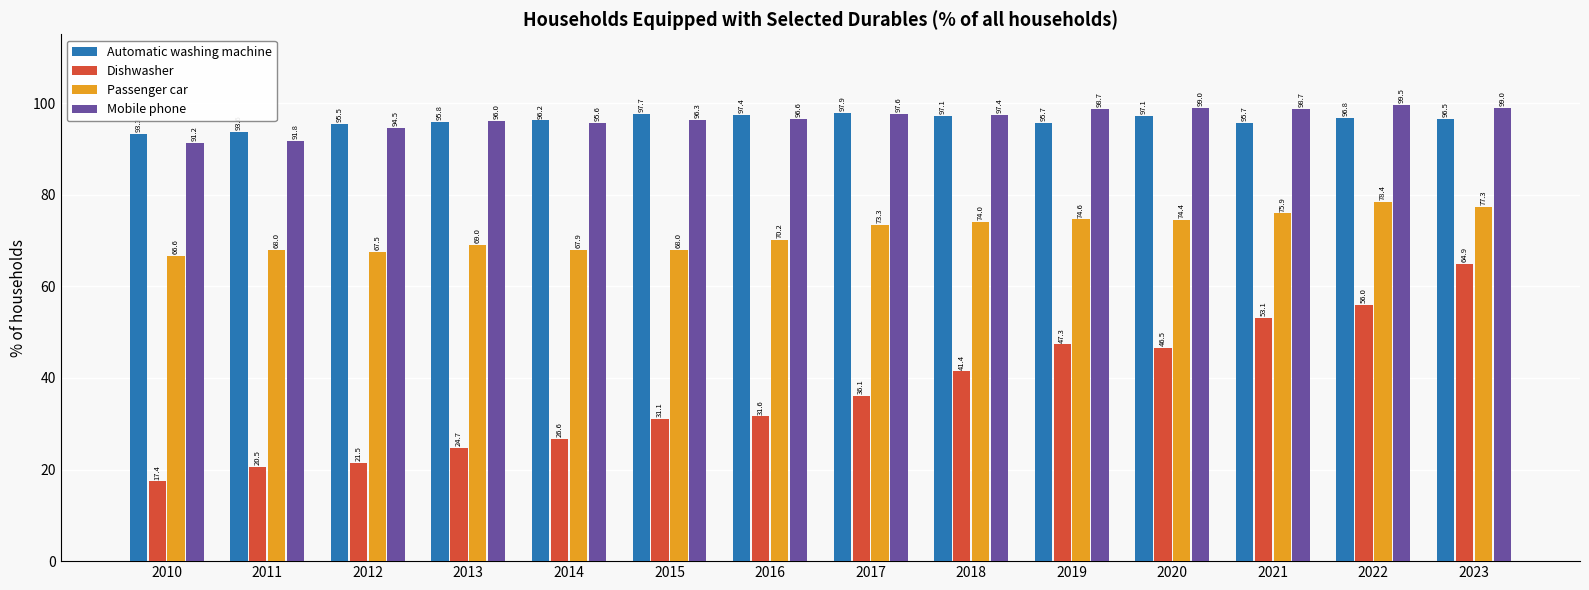

What is the difference between the highest and lowest values at 2010?

75.9